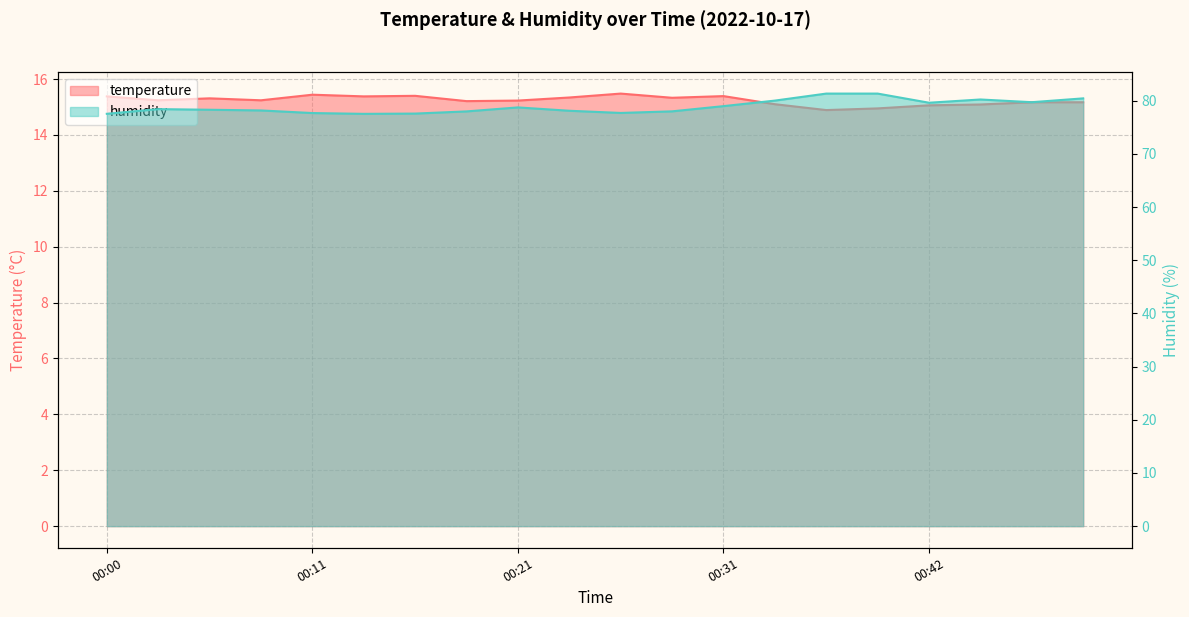

What is the maximum value for humidity?

81.3